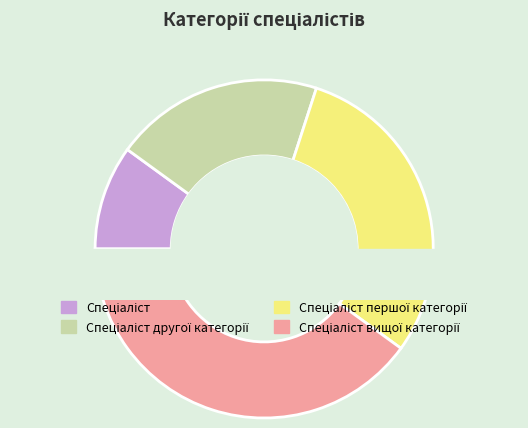

Which slice is the largest?

Спеціаліст вищої категорії